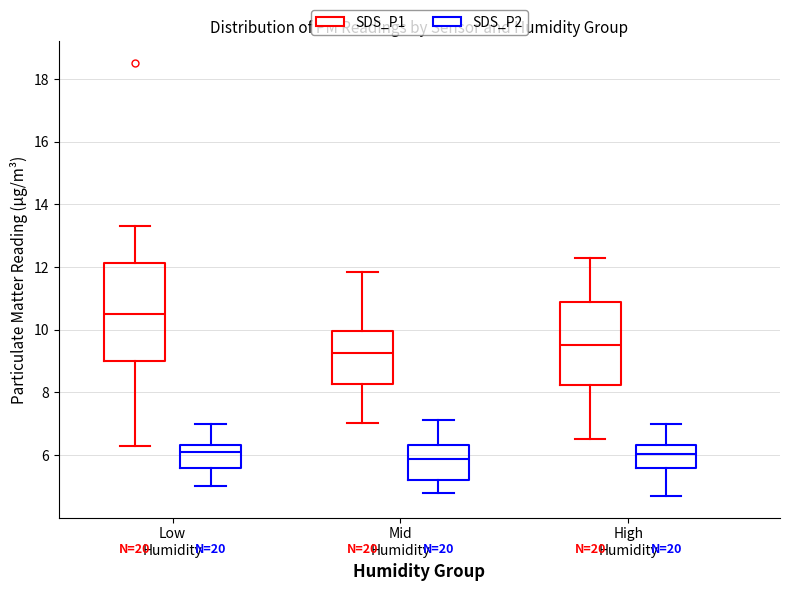

Reading left to right, transcribe this box plot: for each box, give where its median line is, the range the box spans, and where its two whiskers end, as read against the y-axis. The values are not printed on the chart, so give them approximately, as read against the axis.

Low Humidity (SDS_P1): median 10.6, box 9.0 to 12.2, whiskers 6.2 to 13.4
Low Humidity (SDS_P2): median 6.2, box 5.6 to 6.4, whiskers 5.0 to 7.0
Mid Humidity (SDS_P1): median 9.2, box 8.2 to 10.0, whiskers 7.0 to 11.8
Mid Humidity (SDS_P2): median 5.8, box 5.2 to 6.4, whiskers 4.8 to 7.2
High Humidity (SDS_P1): median 9.6, box 8.2 to 11.0, whiskers 6.6 to 12.4
High Humidity (SDS_P2): median 6.0, box 5.6 to 6.4, whiskers 4.8 to 7.0